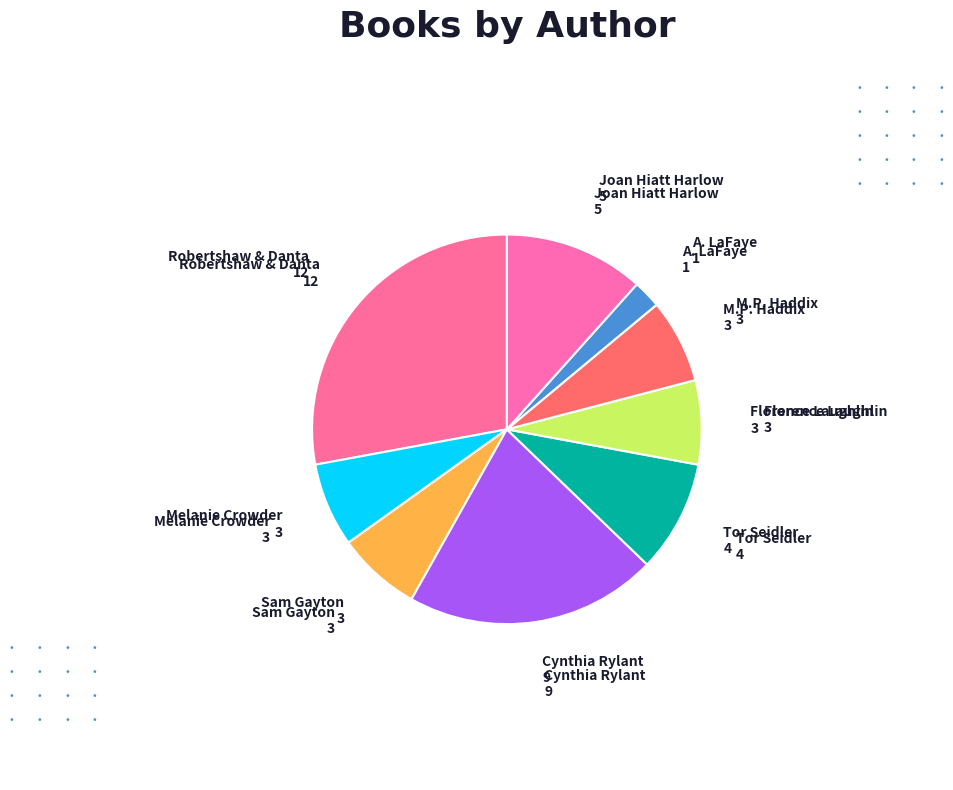

True or false: Tor Seidler accounts for 1% of the total.

False